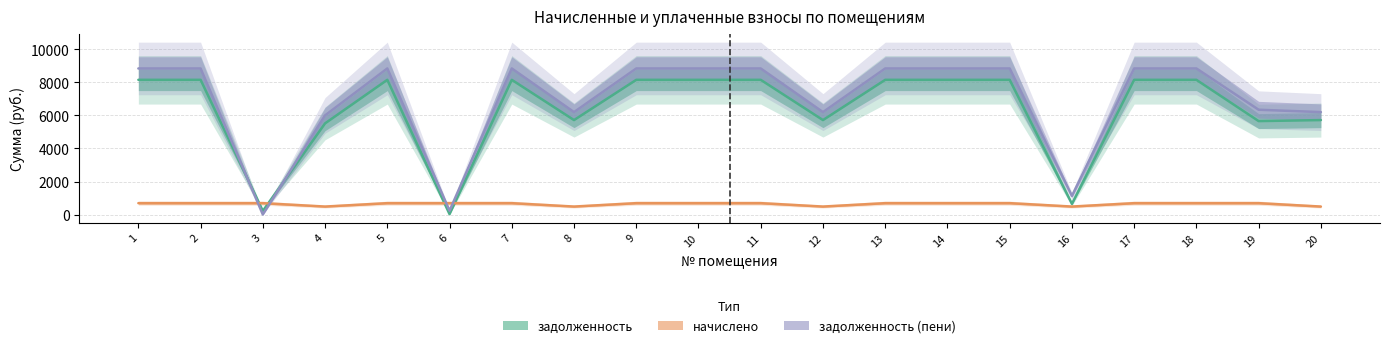

Which category has the highest value in the задолженность (пени) series?

1